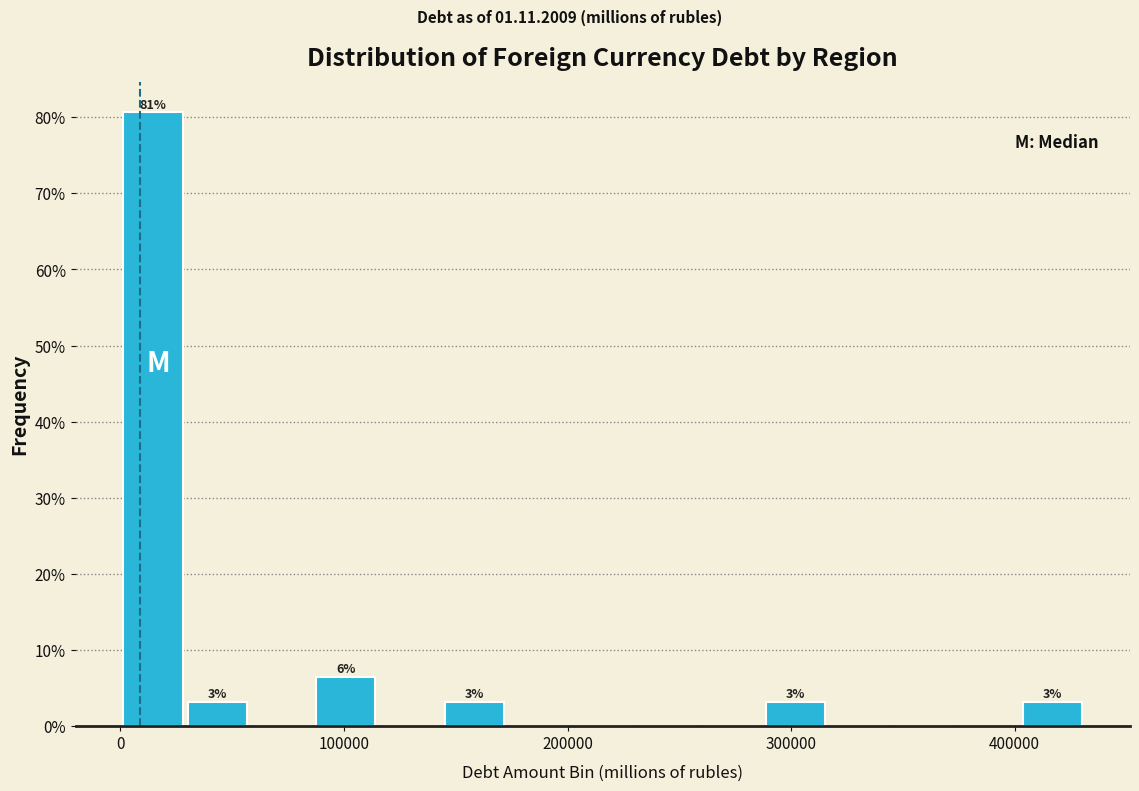

Read against the x-axis, roughly where is the centre of the tallest bar?

10000